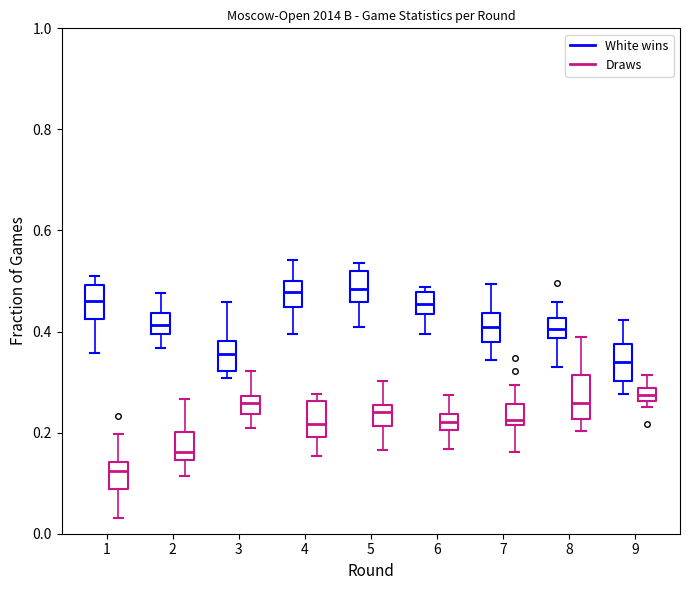

Where is the lower edge of the box for 9 (Draws) on the y-axis? The values are not printed on the chart, so give them approximately, as read against the axis.

0.26